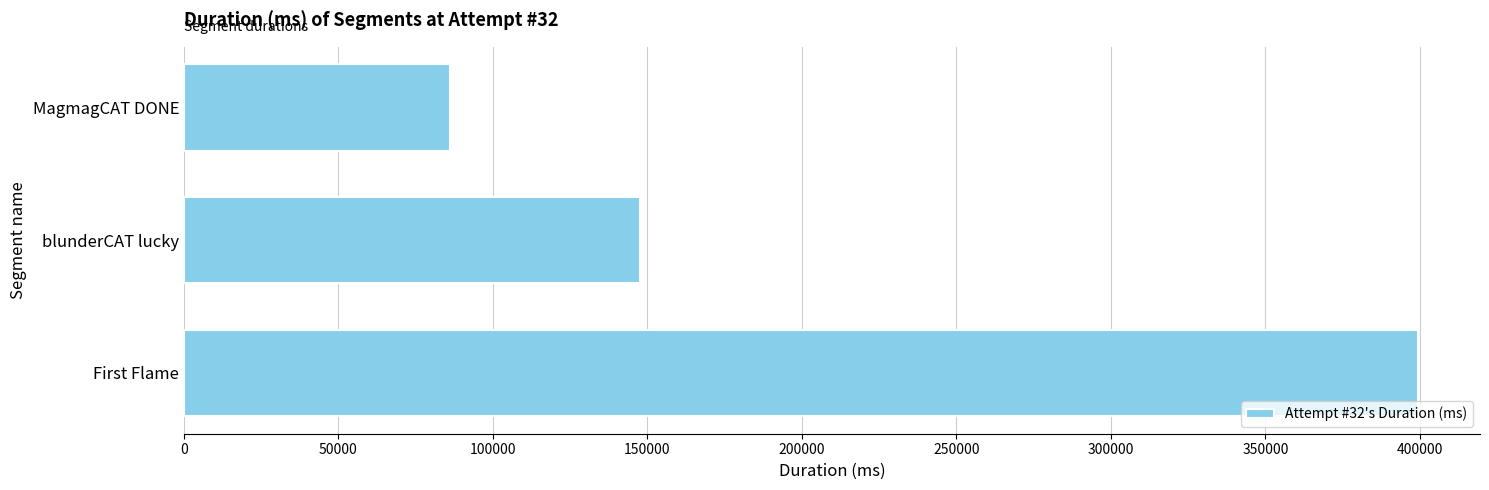

Reading bottom to top, what are all the values shown in this chart?

First Flame=399469	blunderCAT lucky=147692	MagmagCAT DONE=86071